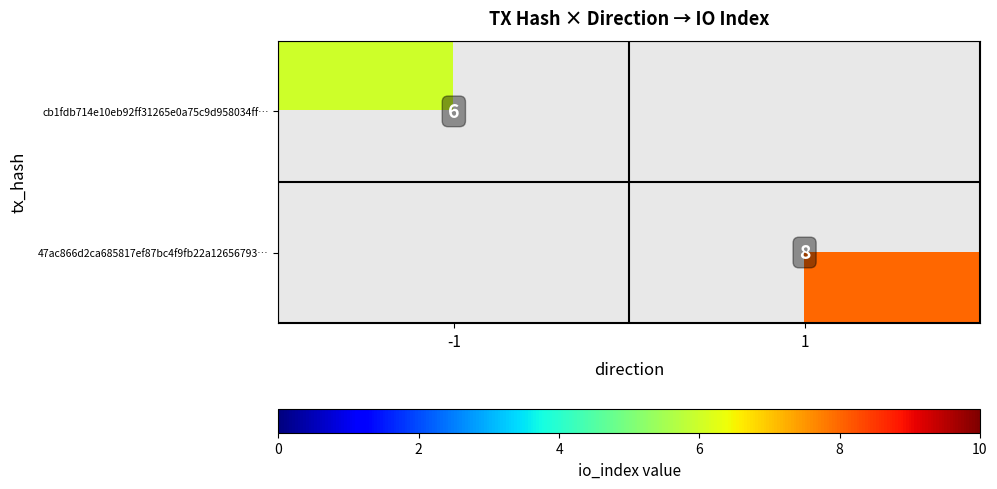

The cb1fdb714e10eb92ff31265e0a75c9d958034ff… series shows 6 at -1. True or false?

True